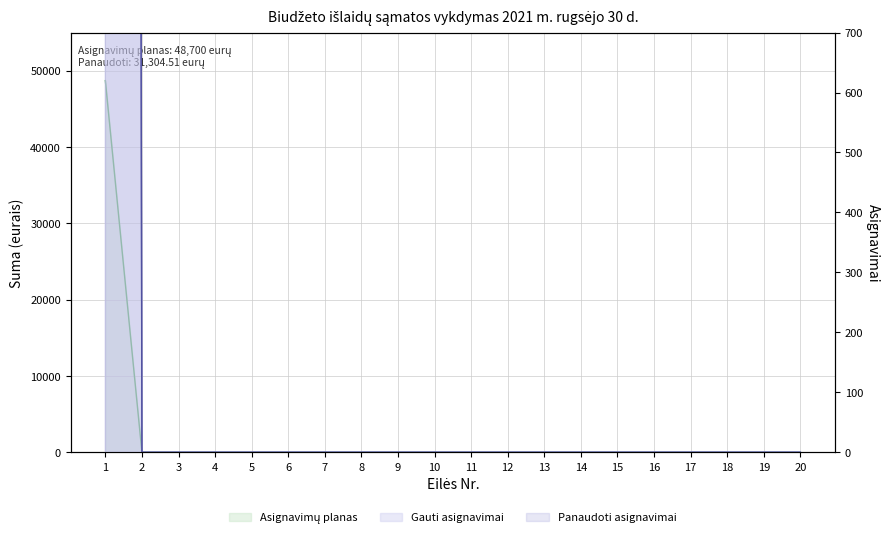

Where is Asignavimų planas nearest to the value 24350?

1